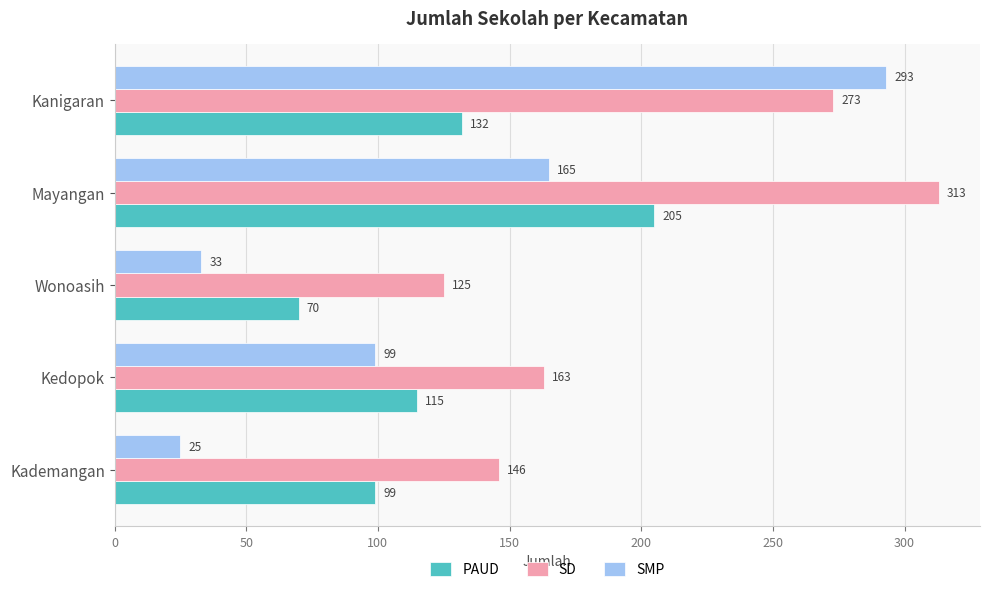

Which series has the widest spread of values?

SMP